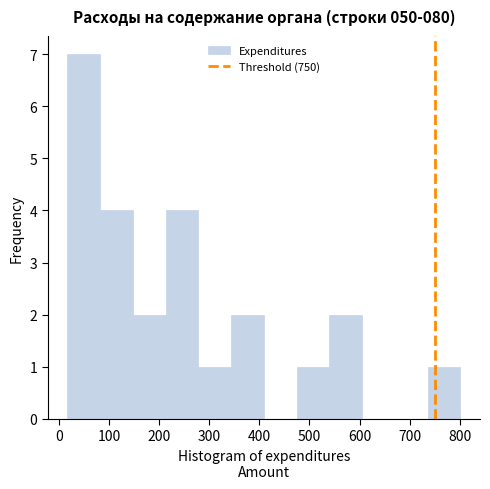

Reading left to right, transcribe this chart: for each bar, give the range it covers on the x-axis and its height. Neither the bar edges nor the heights are printed on the chart, so give them approximately, as read against the axes.

20 to 80: 7
80 to 150: 4
150 to 210: 2
210 to 280: 4
280 to 340: 1
340 to 410: 2
410 to 470: 0
470 to 540: 1
540 to 610: 2
610 to 670: 0
670 to 740: 0
740 to 800: 1